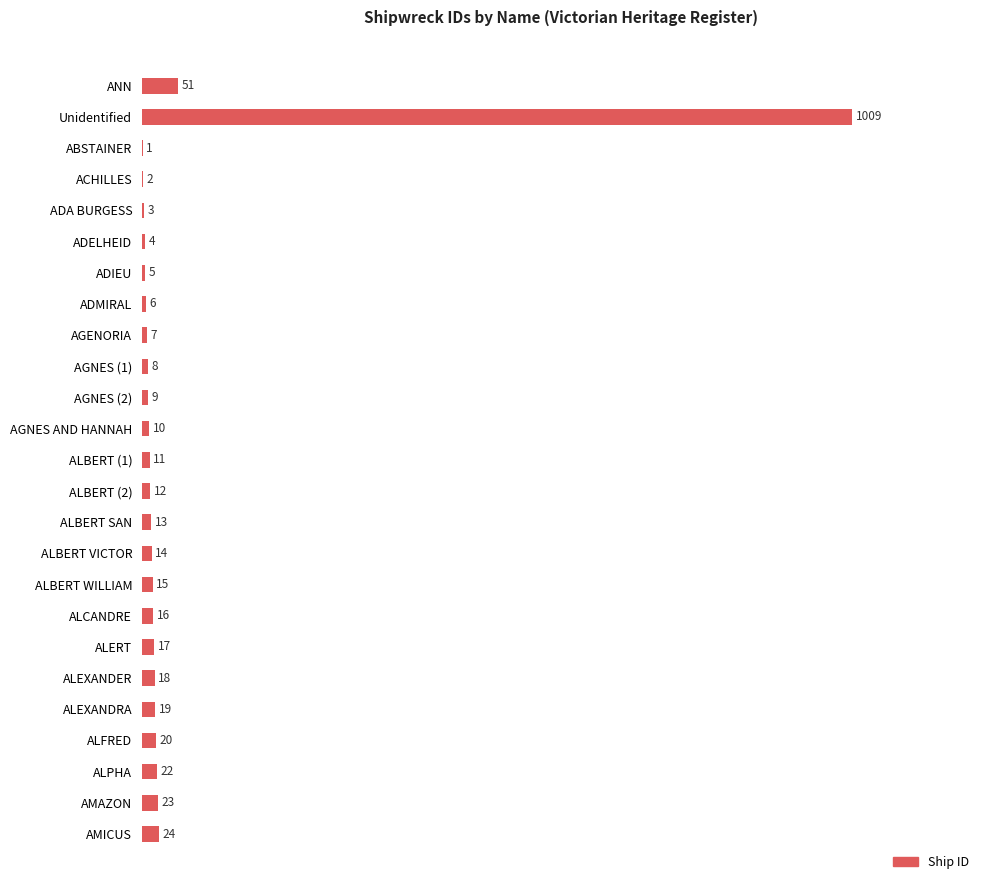

What is the approximate value at Unidentified?

1009